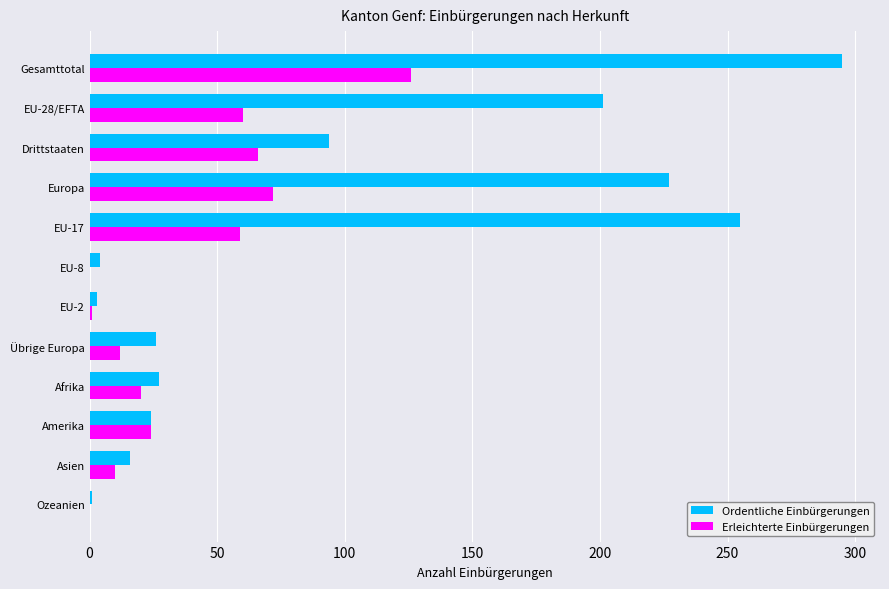

Which category has the highest value across all series?

Gesamttotal